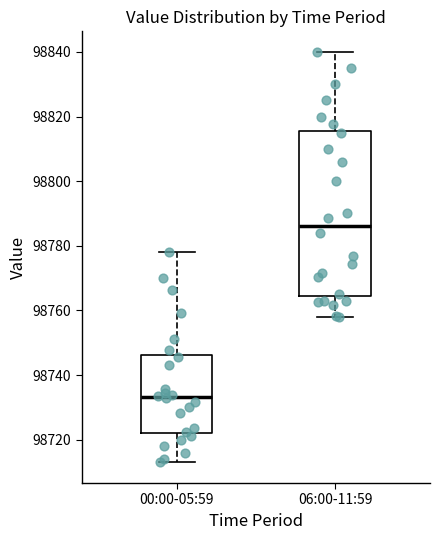

Which box's median line is the highest?

06:00-11:59